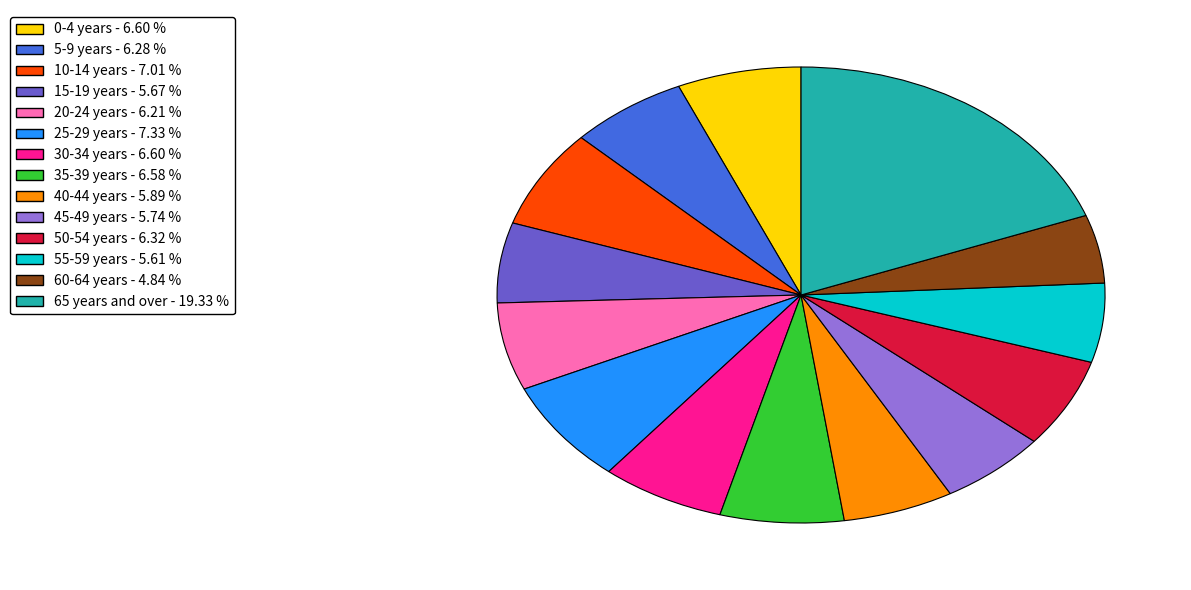

Which slice is the smallest?

60-64 years